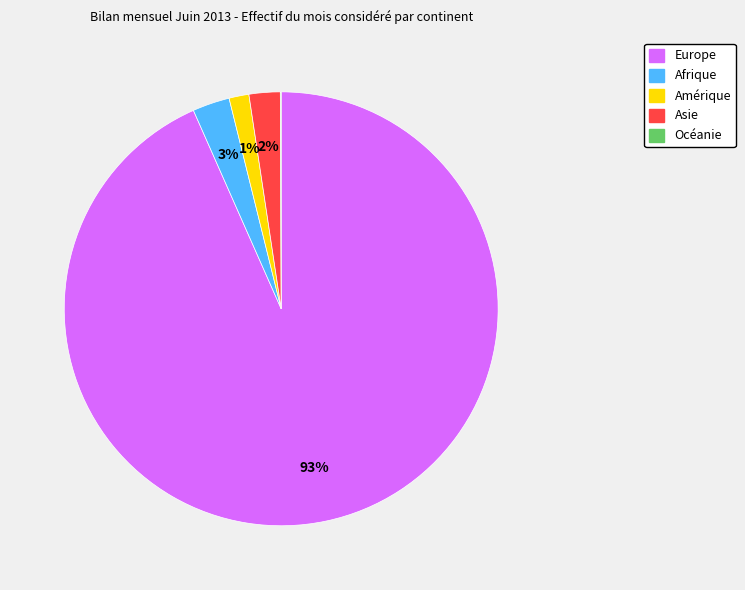

Which slice is the largest?

Europe